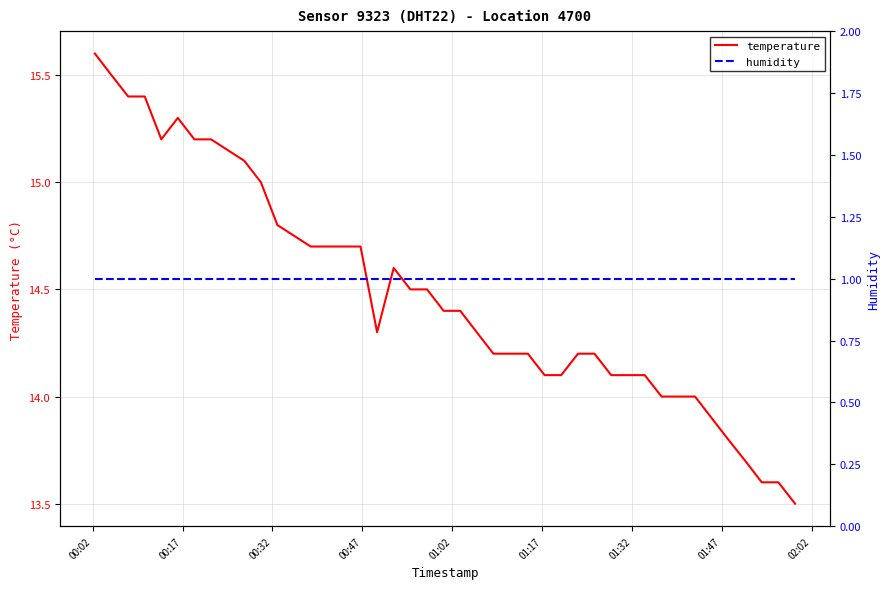

True or false: temperature and humidity intersect in this chart.

False